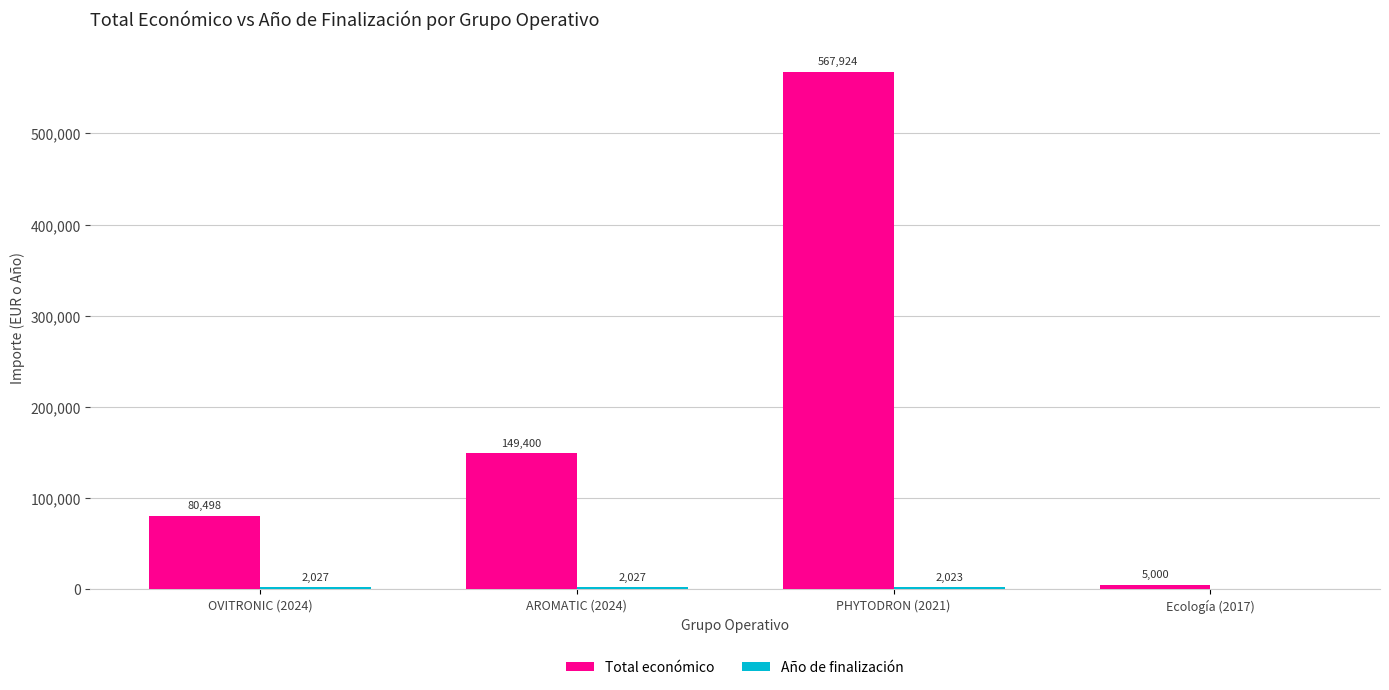

The Total económico series shows 31841 at AROMATIC (2024). True or false?

False